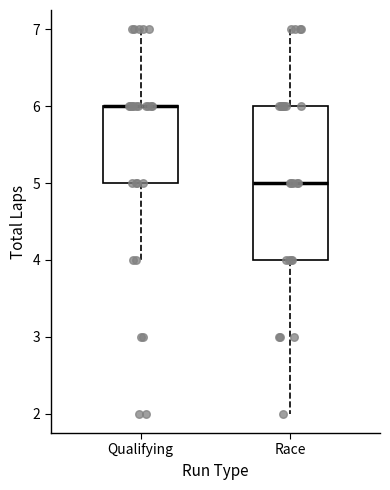

Reading left to right, transcribe this box plot: for each box, give where its median line is, the range the box spans, and where its two whiskers end, as read against the y-axis. The values are not printed on the chart, so give them approximately, as read against the axis.

Qualifying: median 6 (drawn on the box's upper edge), box 5 to 6, whiskers 4 to 7
Race: median 5, box 4 to 6, whiskers 2 to 7